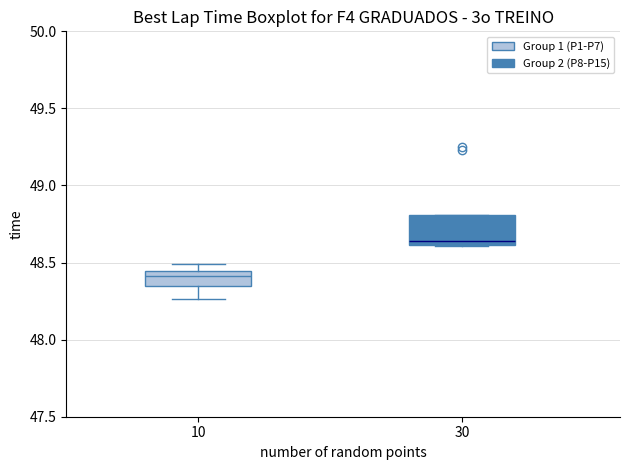

Reading left to right, read every box against the y-axis: the position of its median line, the range the box covers, and the ends of its whiskers. The values are not printed on the chart, so give them approximately, as read against the axis.

10: median 48.40, box 48.35 to 48.45, whiskers 48.25 to 48.50
30: median 48.65, box 48.60 to 48.80, whiskers 48.60 to 48.80